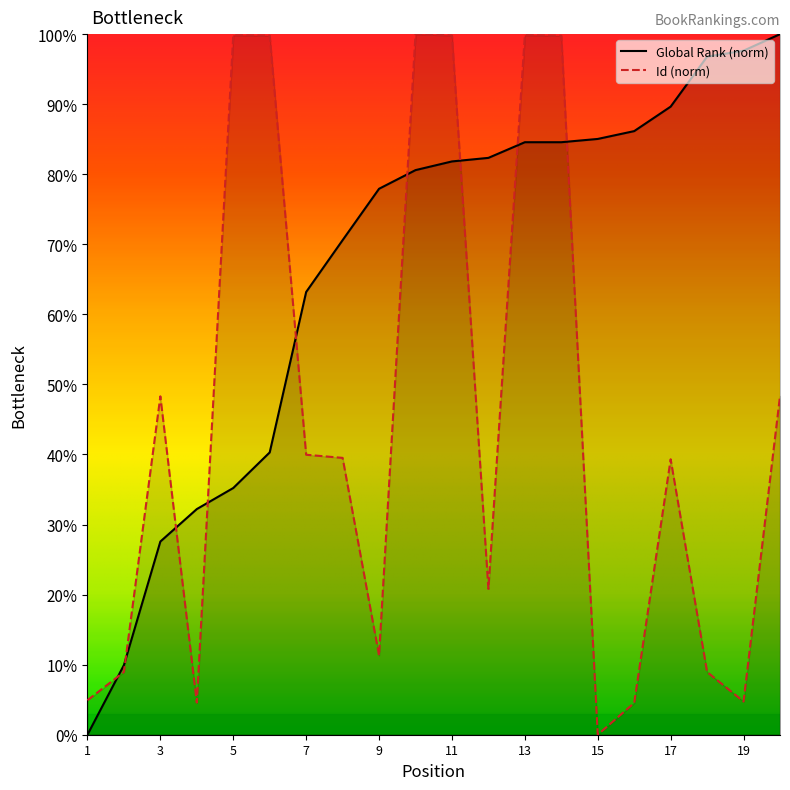

Does the chart display data point markers on the line(s)?

No